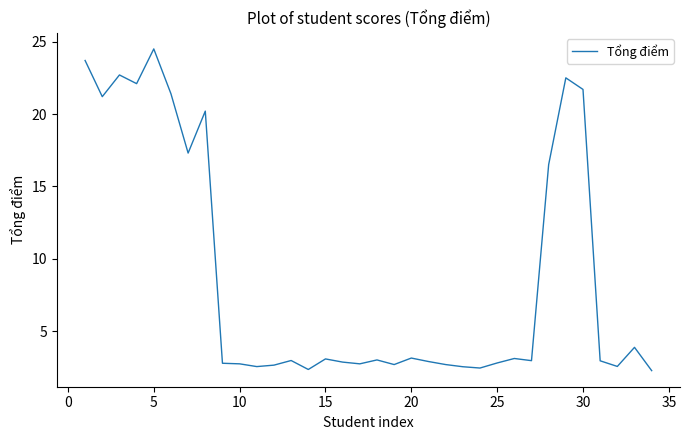

What is the greatest value displayed?

24.5